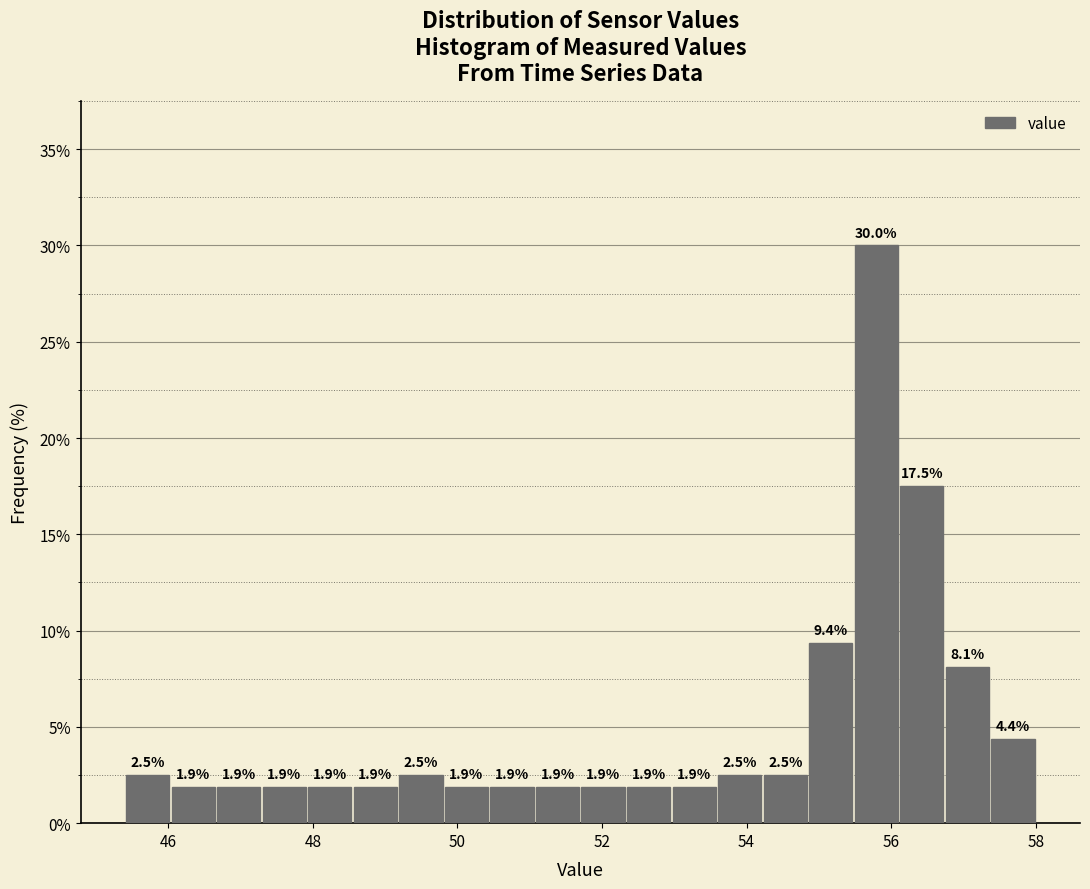

Read against the x-axis, roughly where is the centre of the tallest bar?

55.8